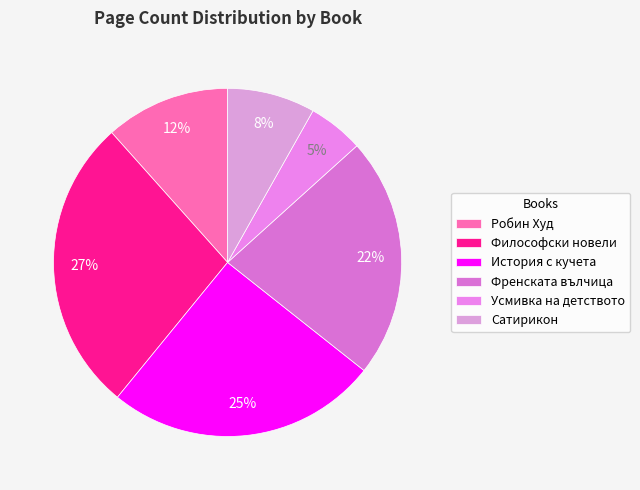

Combined, what portion of the pie is История с кучета and Усмивка на детството?

30.4%